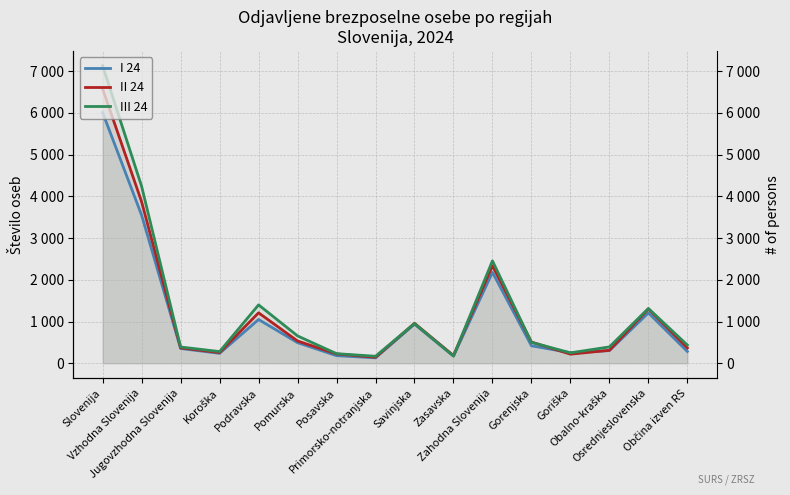

What is the average value of the III 24 series?

1310